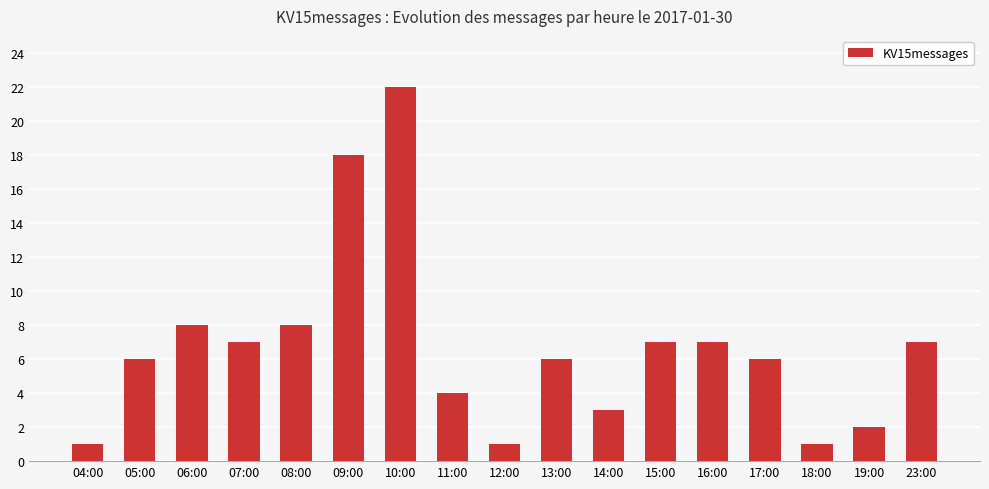

Approximately how many times larger is the value at 16:00 compared to 04:00?

7.0